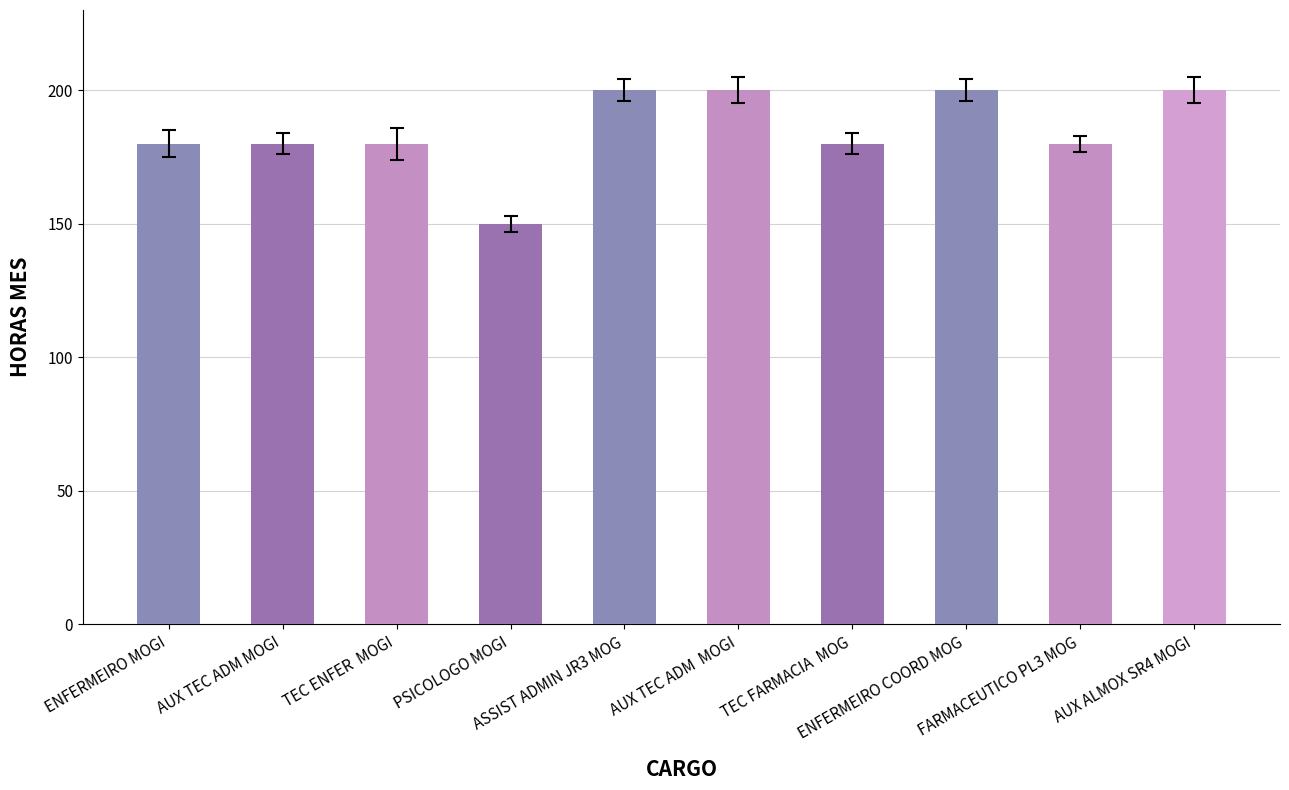

What is the maximum value shown in the chart?

200